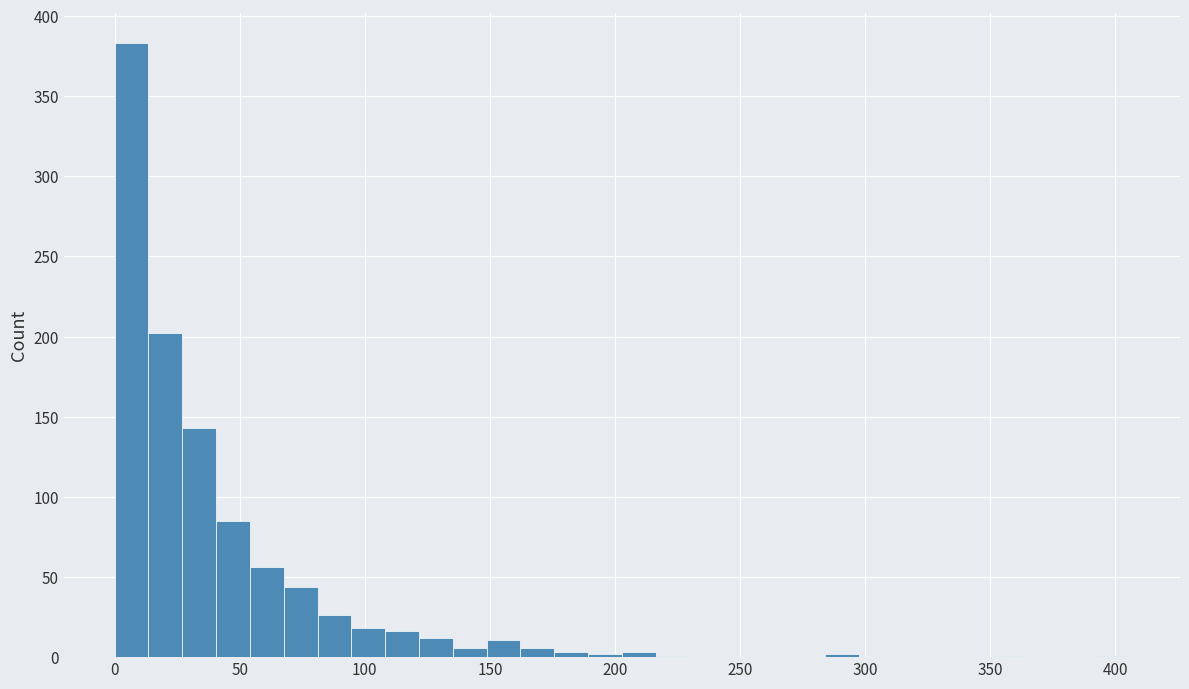

Read against the x-axis, roughly where is the centre of the tallest bar?

5